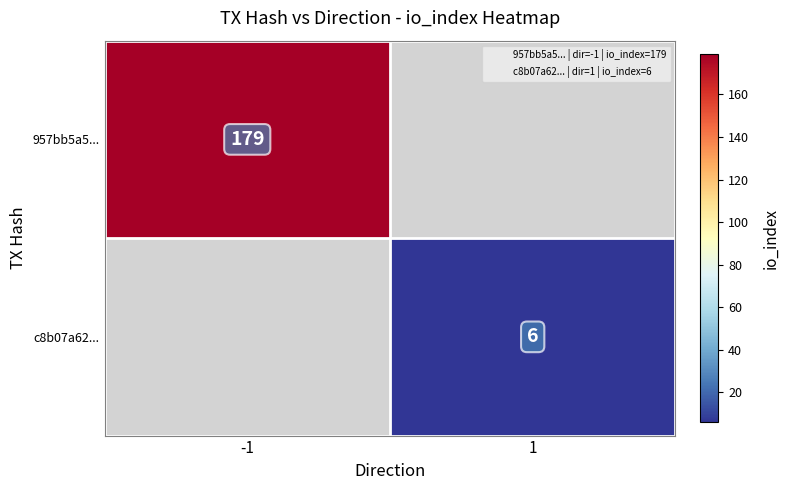

The value of c8b07a62... at 1 is 6. True or false?

True